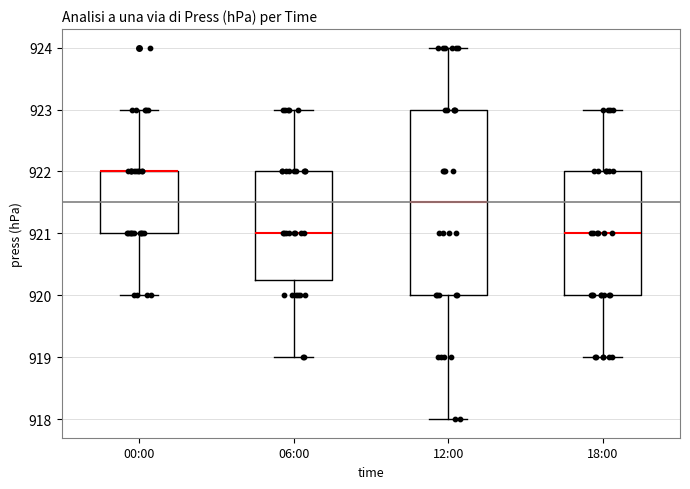

Comparing the boxes themselves (not the whiskers), which one is the tallest?

12:00